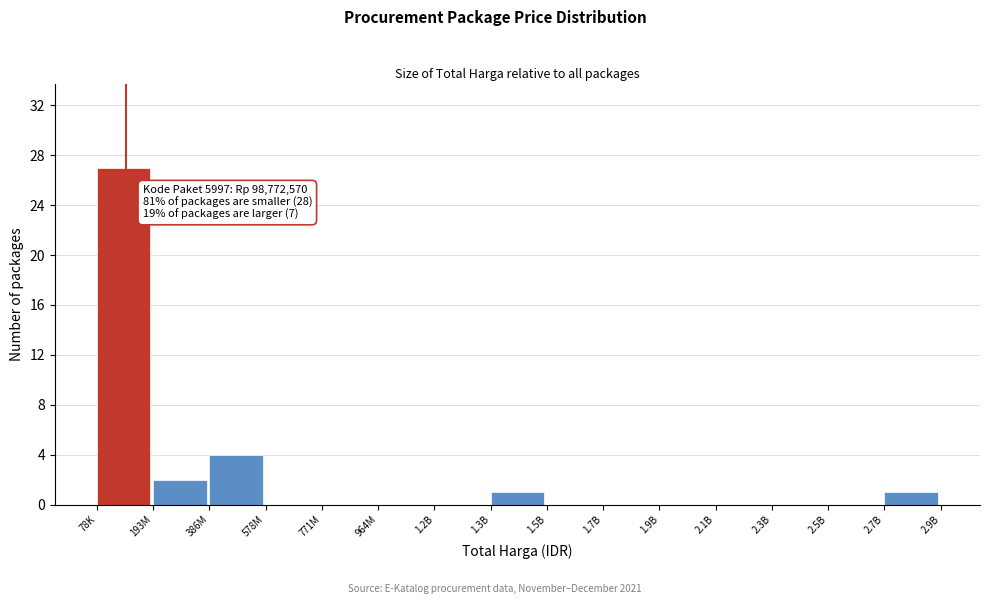

Reading left to right, transcribe all the data shown in this chart.

78K=27	193M=2	386M=4	578M=0	771M=0	964M=0	1.2B=0	1.3B=1	1.5B=0	1.7B=0	1.9B=0	2.1B=0	2.3B=0	2.5B=0	2.7B=1